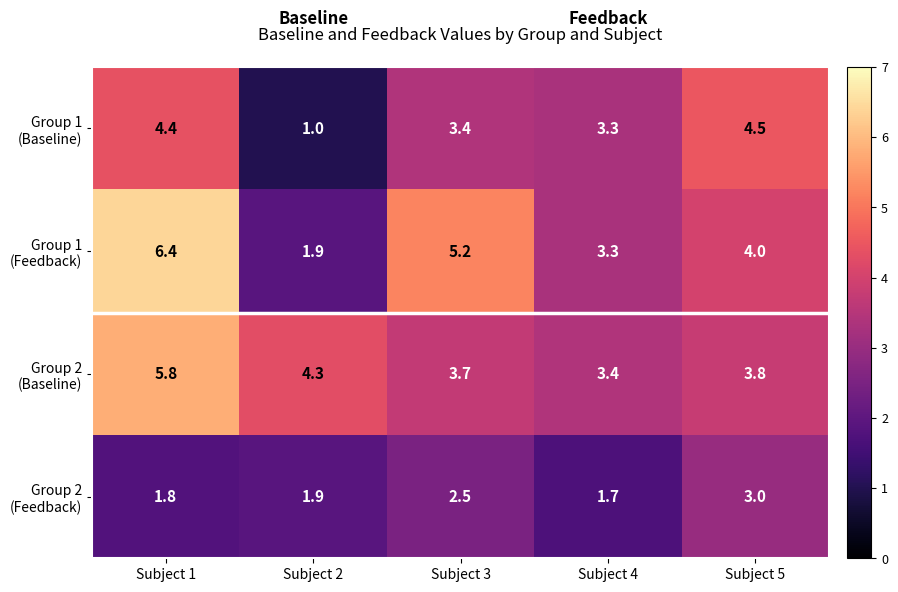

At how many categories does at least one series exceed 4?

4